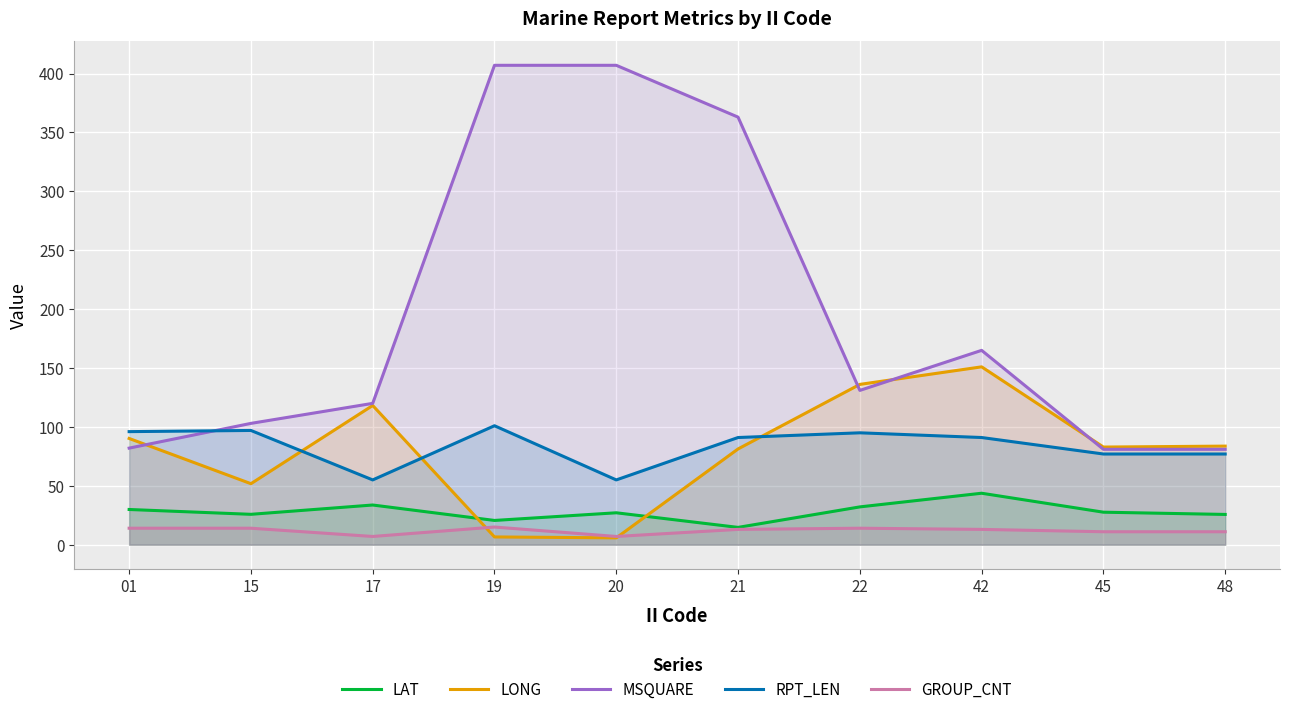

Which series has the largest total across all categories?

MSQUARE